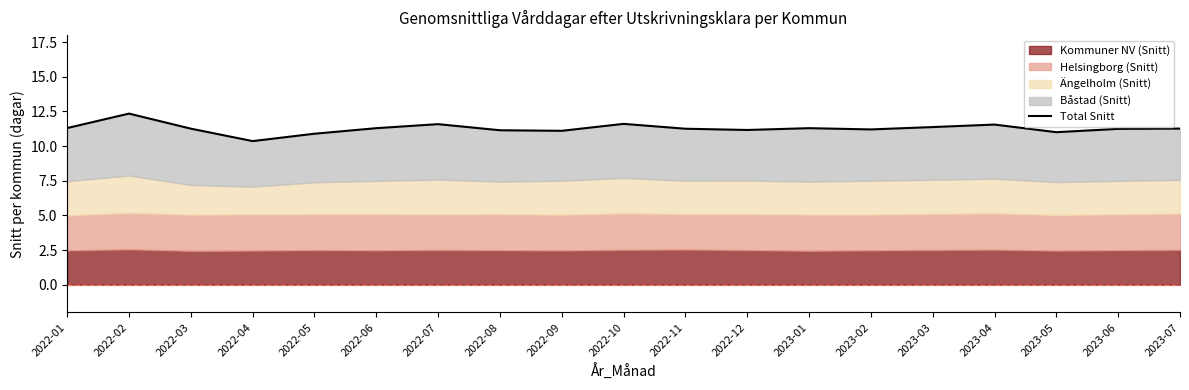

What is the sum of all values?

214.2